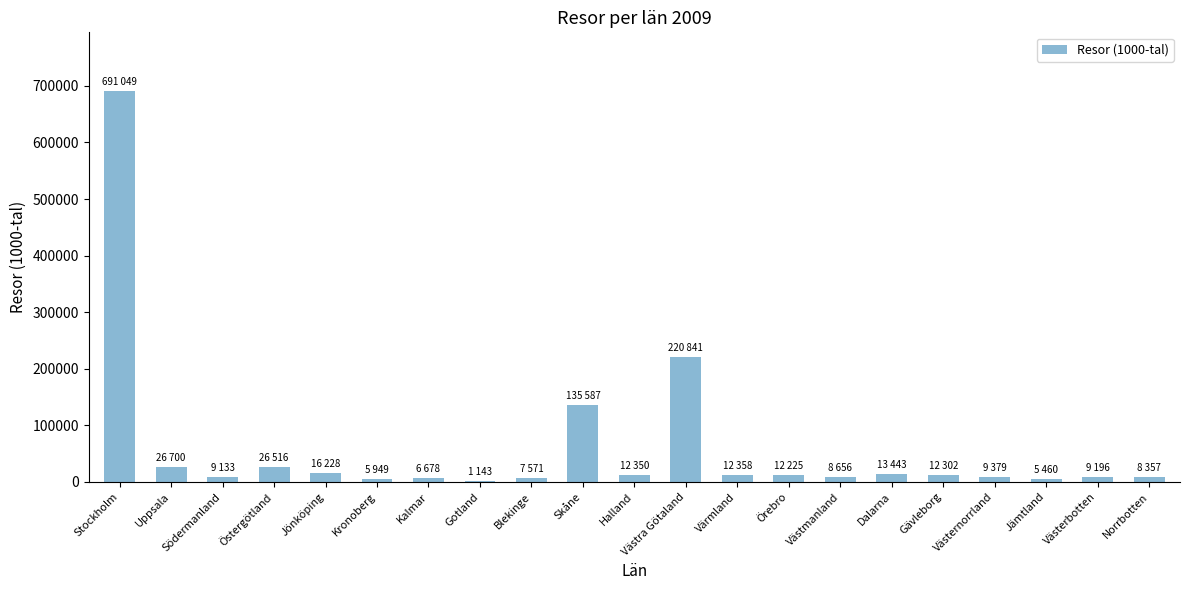

How many categories are shown in the chart?

21